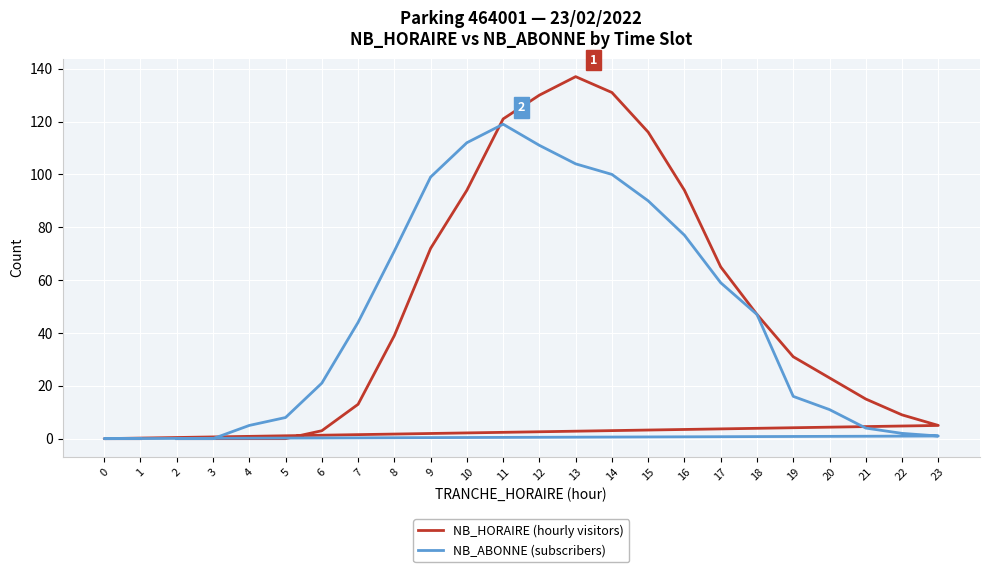

At which category does the chart reach its peak across all series?

13